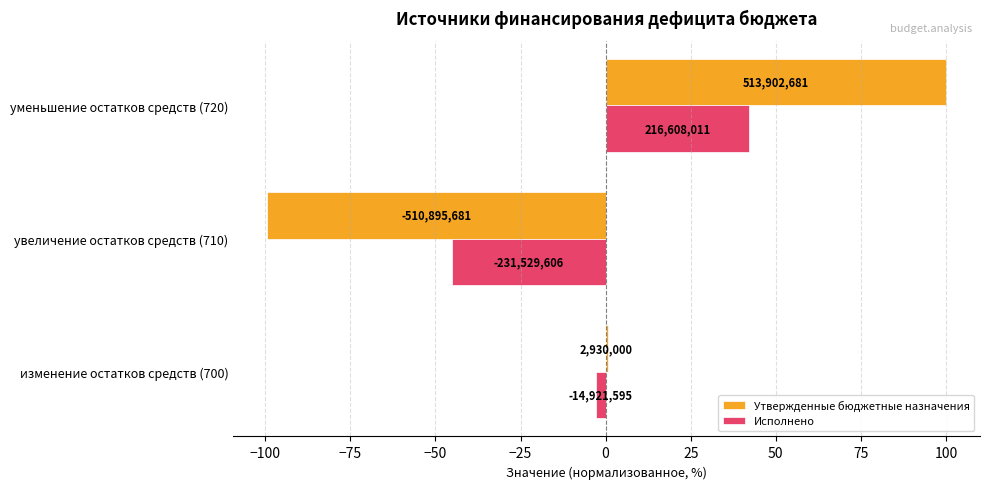

What are all the series names shown in the legend?

Утвержденные бюджетные назначения, Исполнено